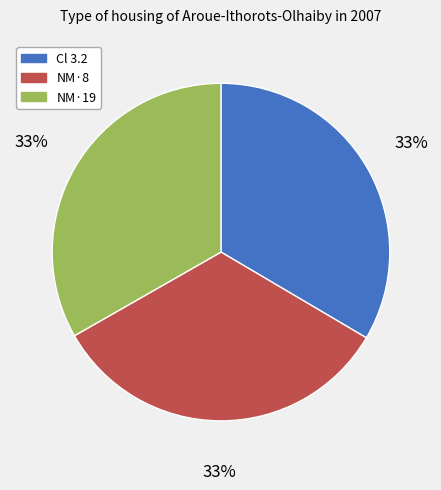

To the nearest percent, what is the combined percentage of Cl 3.2 and NM·8?

67%